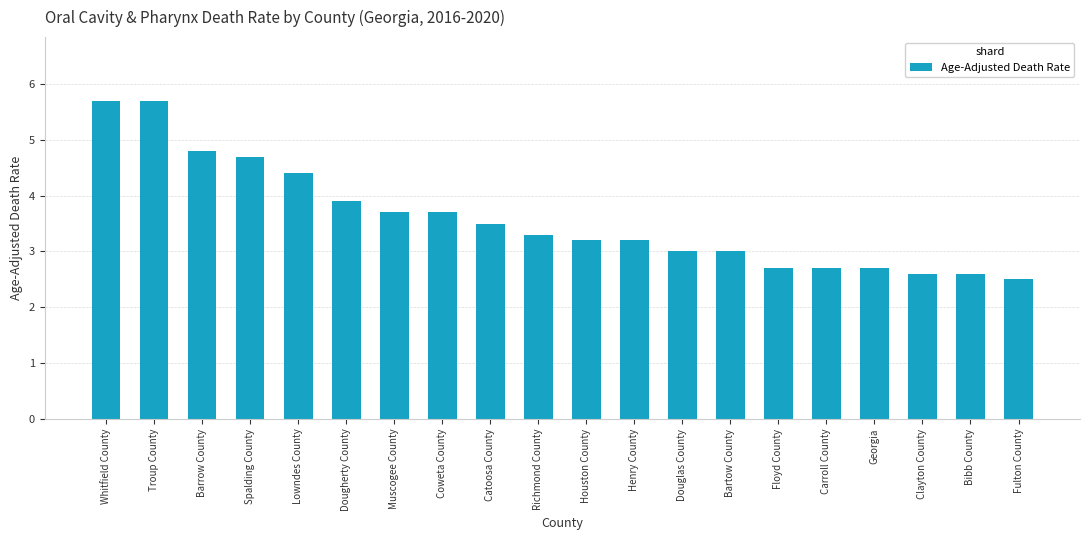

Reading left to right, list all the values displayed in this chart.

Whitfield County=5.7	Troup County=5.7	Barrow County=4.8	Spalding County=4.7	Lowndes County=4.4	Dougherty County=3.9	Muscogee County=3.7	Coweta County=3.7	Catoosa County=3.5	Richmond County=3.3	Houston County=3.2	Henry County=3.2	Douglas County=3.0	Bartow County=3.0	Floyd County=2.7	Carroll County=2.7	Georgia=2.7	Clayton County=2.6	Bibb County=2.6	Fulton County=2.5